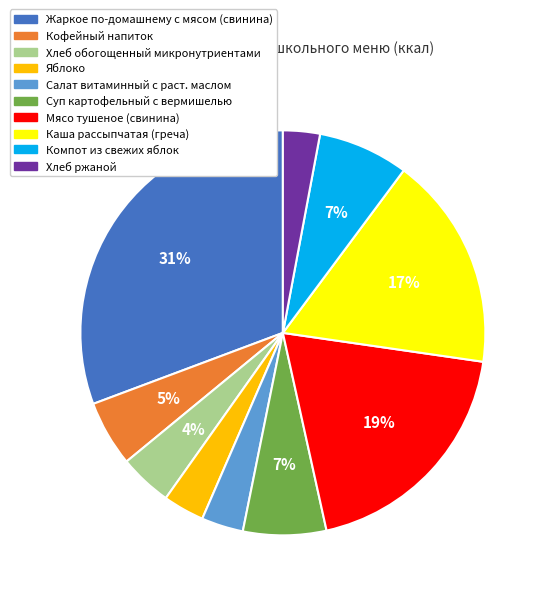

To the nearest percent, what is the average slice percentage?

10%